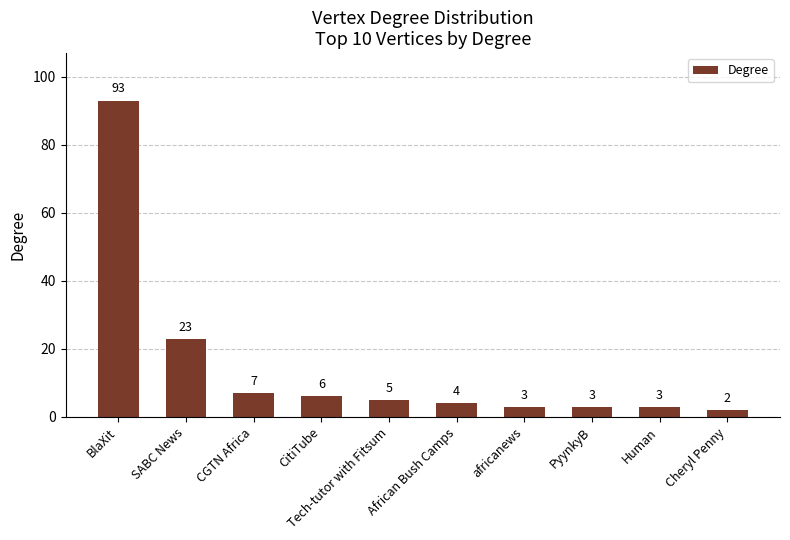

Reading left to right, what are all the values shown in this chart?

BlaXit=93	SABC News=23	CGTN Africa=7	CitiTube=6	Tech-tutor with Fitsum=5	African Bush Camps=4	africanews=3	PyynkyB=3	Human=3	Cheryl Penny=2